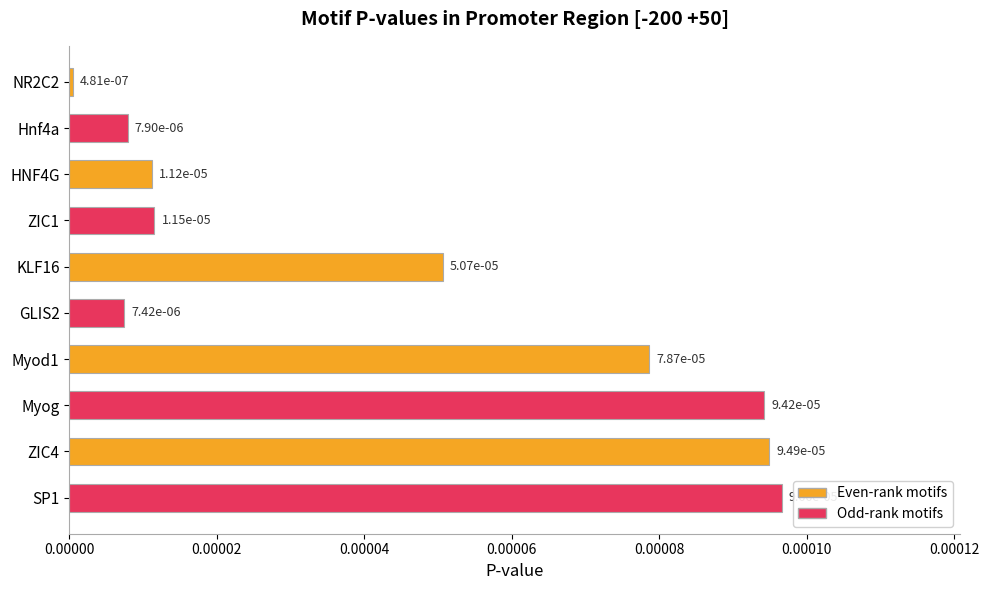

What position from the bottom is HNF4G?

8